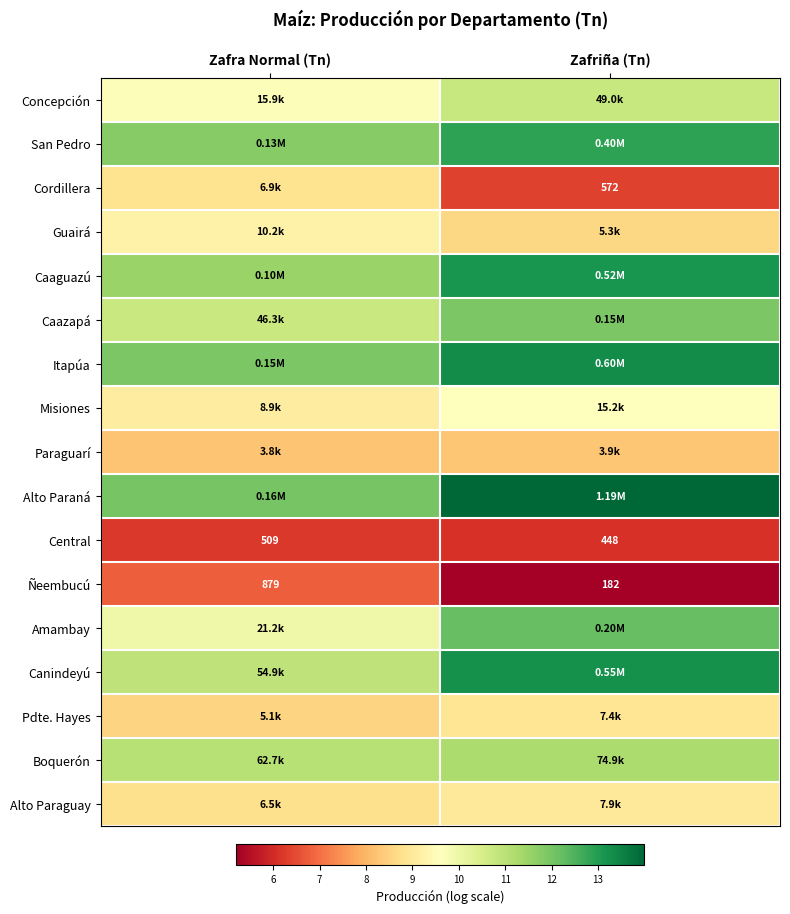

Rank the categories by Central value from lowest to highest.

Zafriña (Tn), Zafra Normal (Tn)